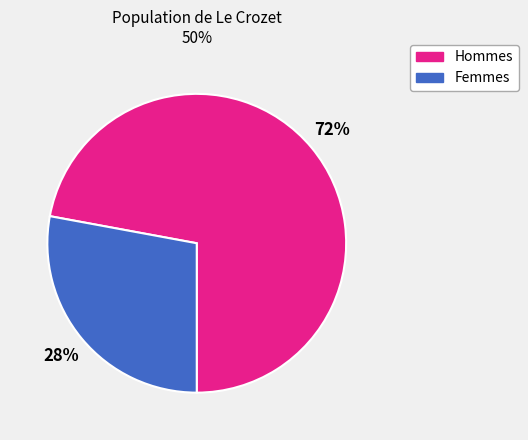

Is there a majority slice in this chart?

Yes